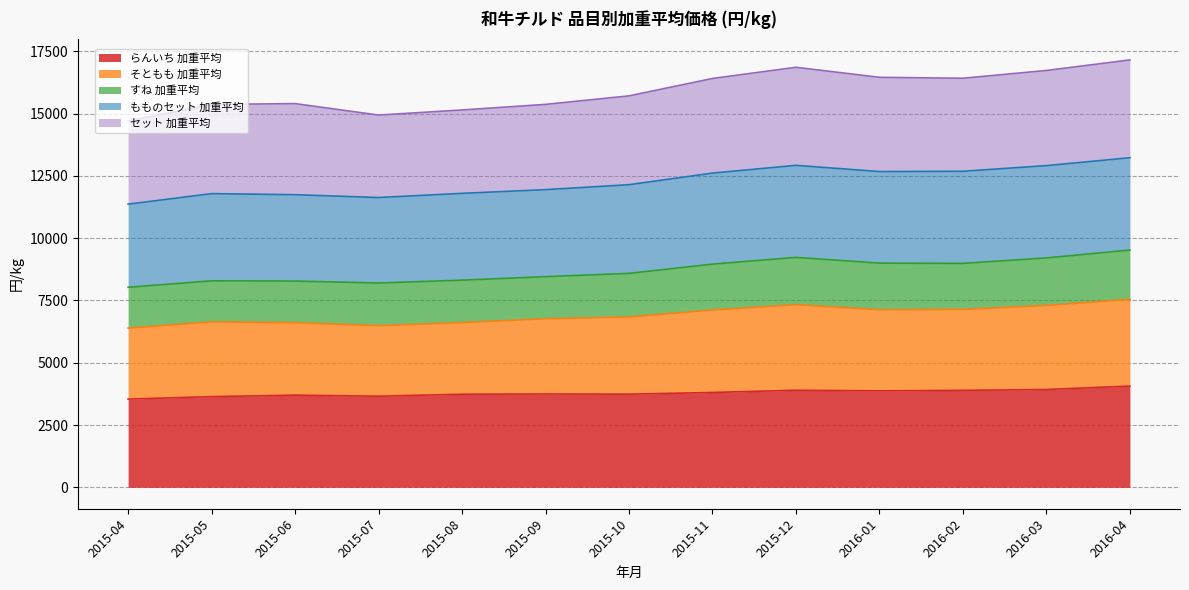

Where is the first local maximum for らんいち 加重平均?

2015-06